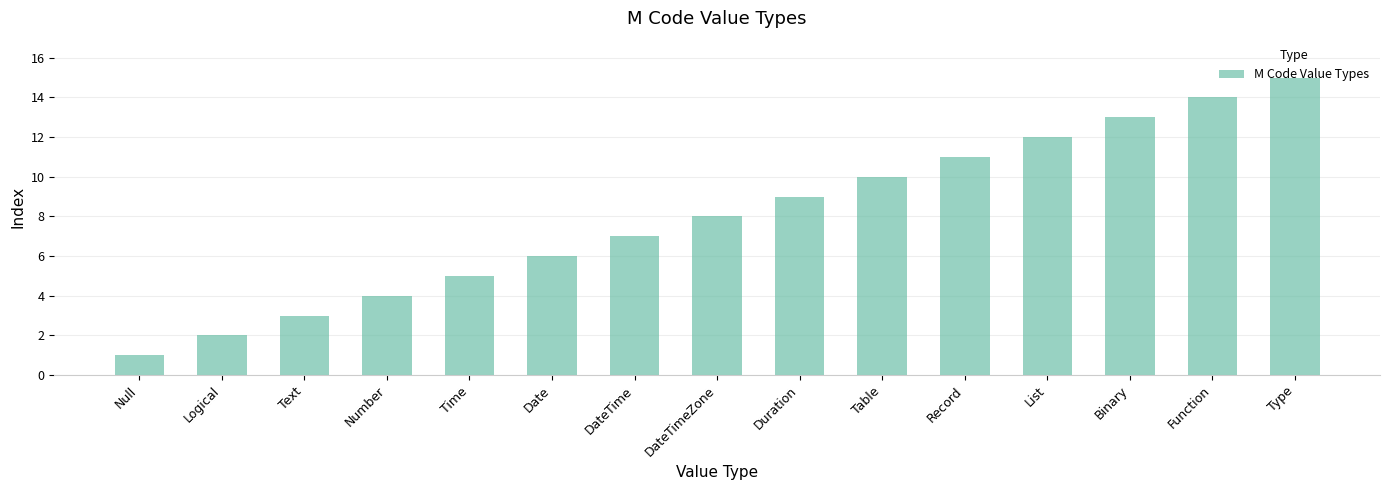

The value at Binary is 13. True or false?

True